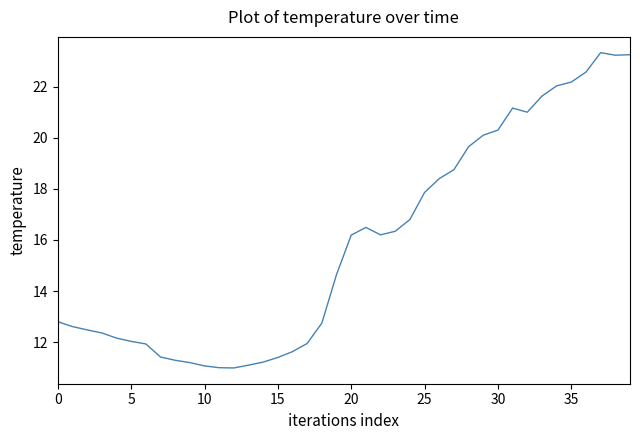

What is the greatest value displayed?

23.3